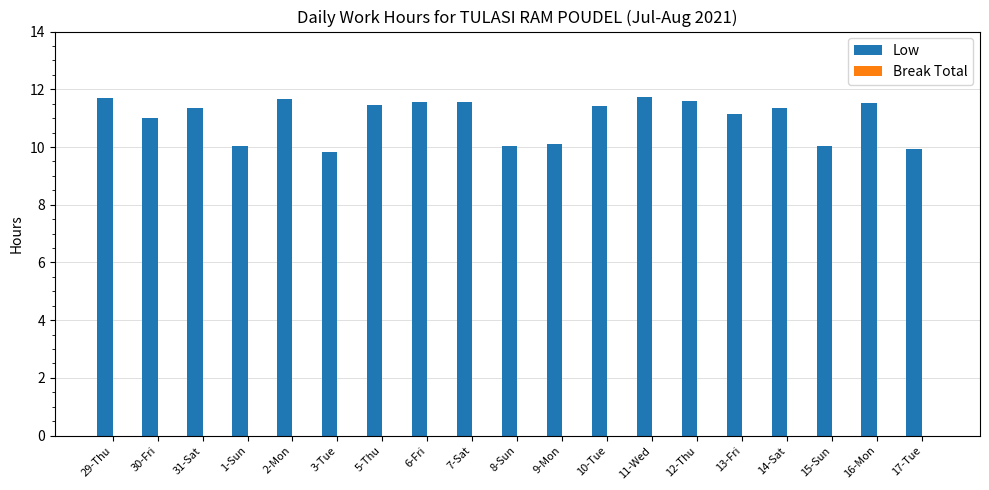

What is the label of the 17th bar from the left?

15-Sun